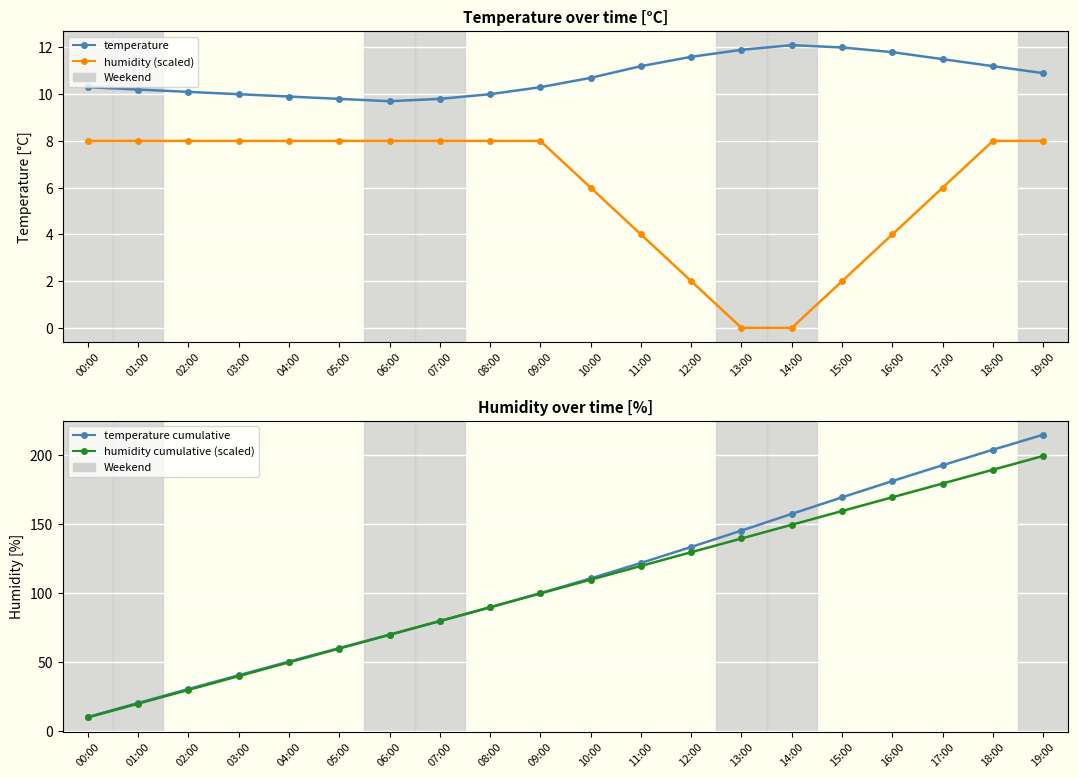

True or false: temperature cumulative and humidity (scaled) intersect in this chart.

False